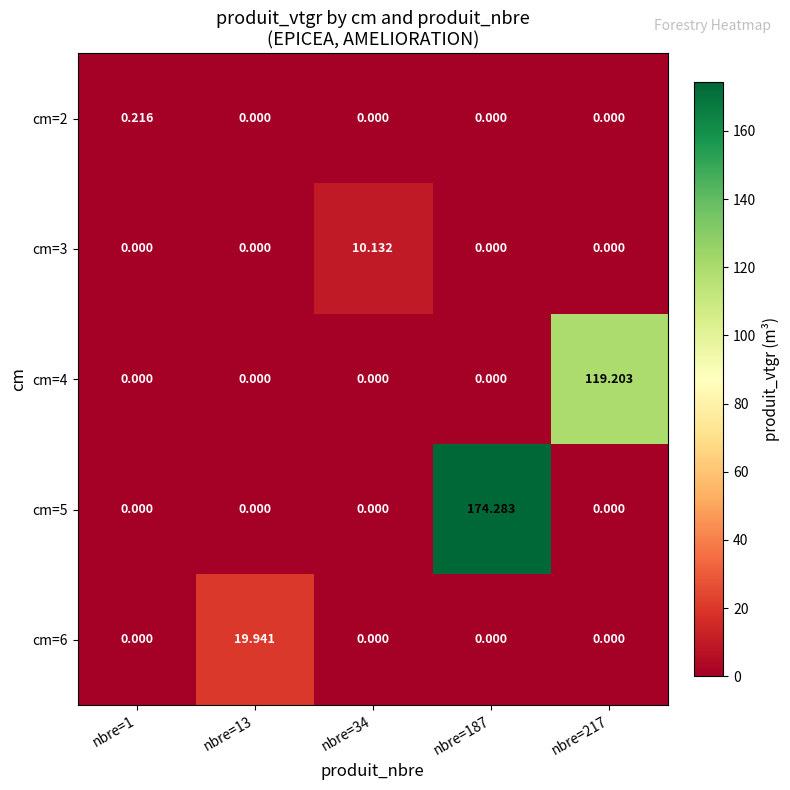

What is the maximum value shown in the chart?

174.3